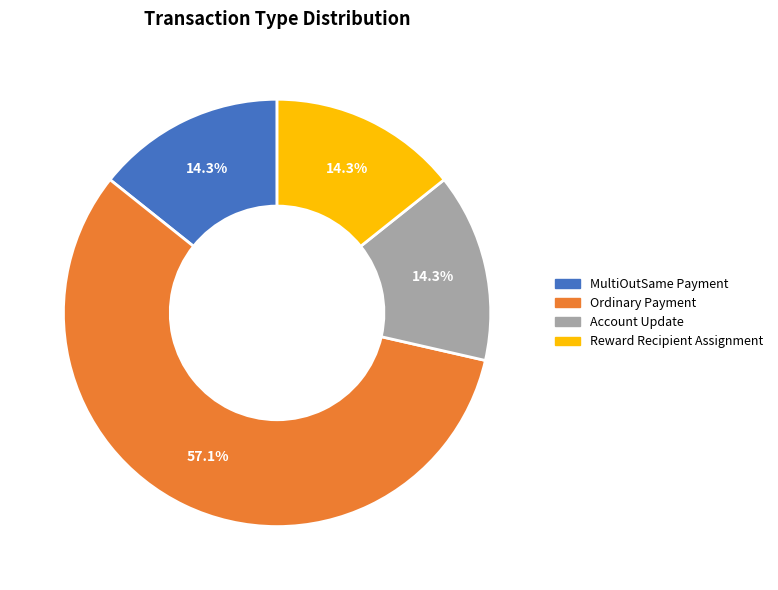

Does Reward Recipient Assignment account for over 50% of the chart?

No